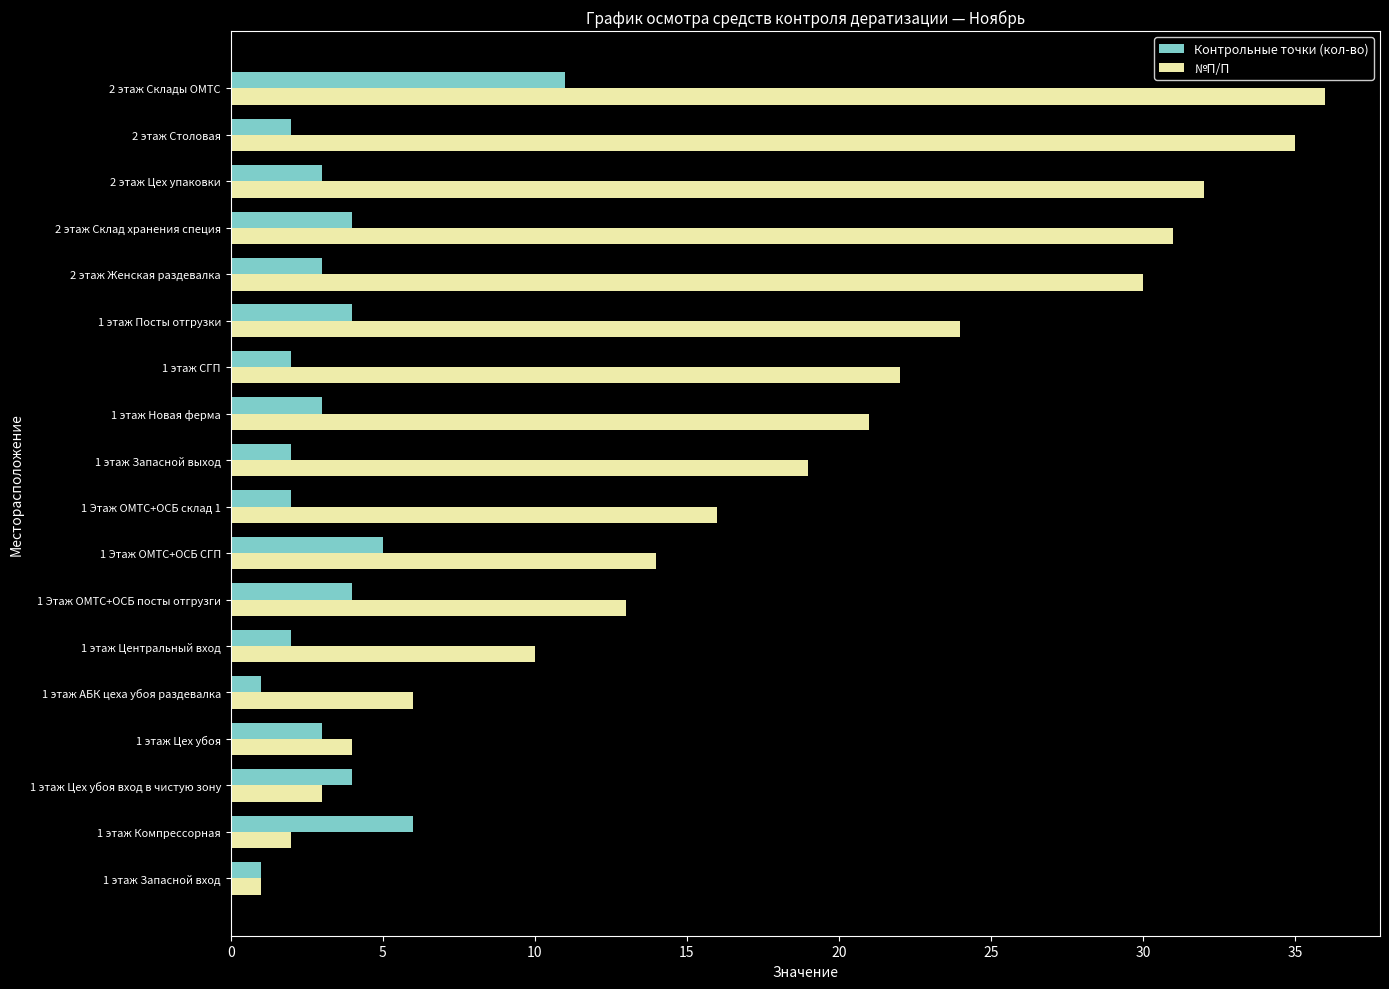

At how many categories does at least one series exceed 17?

9